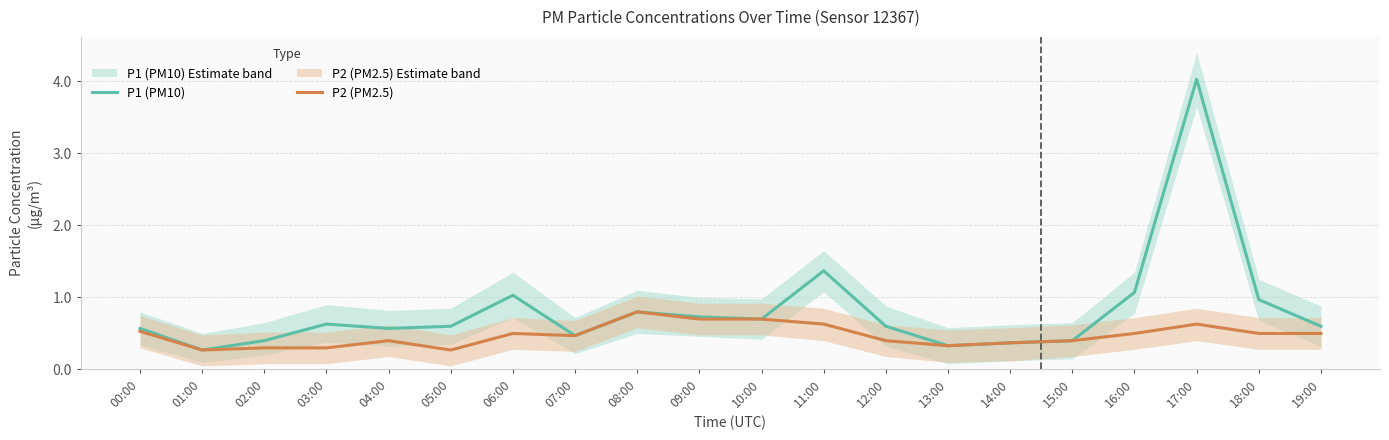

What is the lowest value of the P1 (PM10) series?

0.3